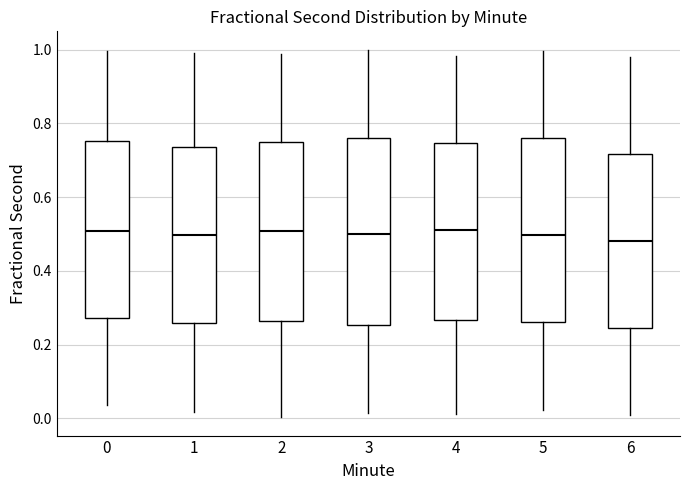

Where does the median line of the box at x = 3 sit on the y-axis? The values are not printed on the chart, so give them approximately, as read against the axis.

0.50